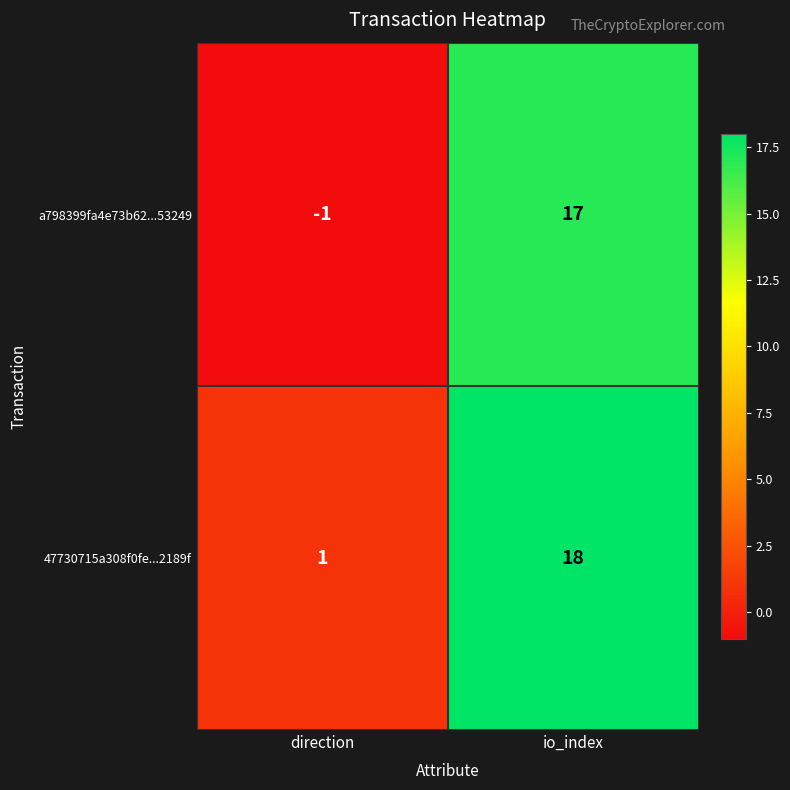

Rank the series at direction from lowest to highest value.

a798399fa4e73b62...53249, 47730715a308f0fe...2189f